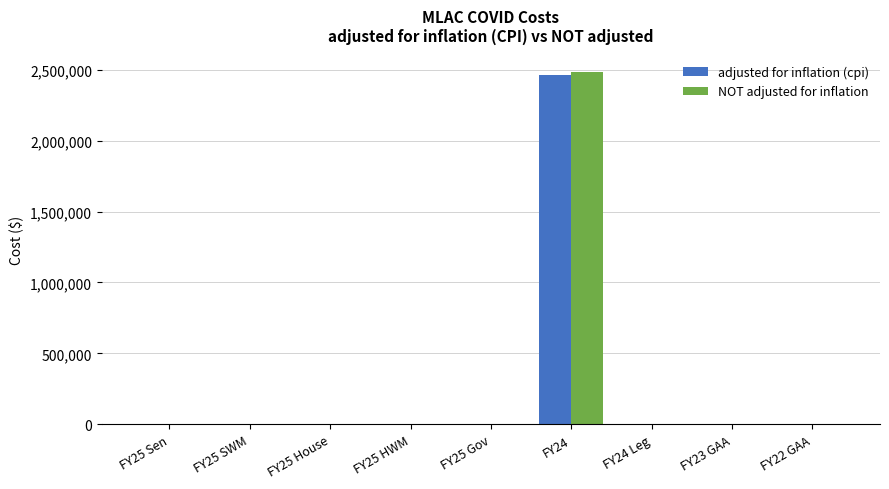

Reading left to right, extract all data points from this chart.

adjusted for inflation (cpi): FY25 Sen=0	FY25 SWM=0	FY25 House=0	FY25 HWM=0	FY25 Gov=0	FY24=2459632	FY24 Leg=0	FY23 GAA=0	FY22 GAA=0
NOT adjusted for inflation: FY25 Sen=0	FY25 SWM=0	FY25 House=0	FY25 HWM=0	FY25 Gov=0	FY24=2481376	FY24 Leg=0	FY23 GAA=0	FY22 GAA=0